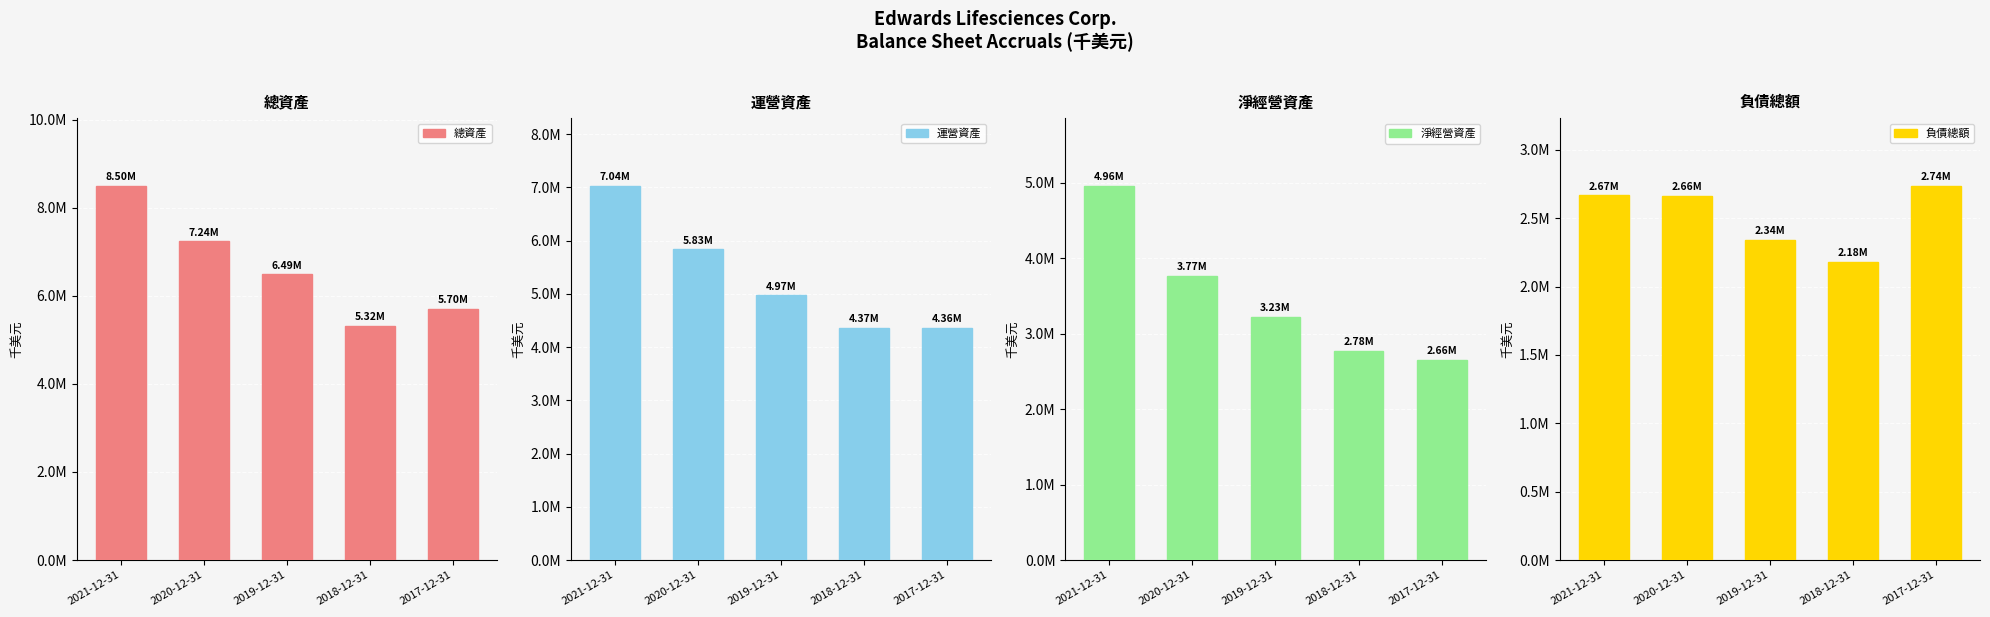

How many bars are there in total?

20